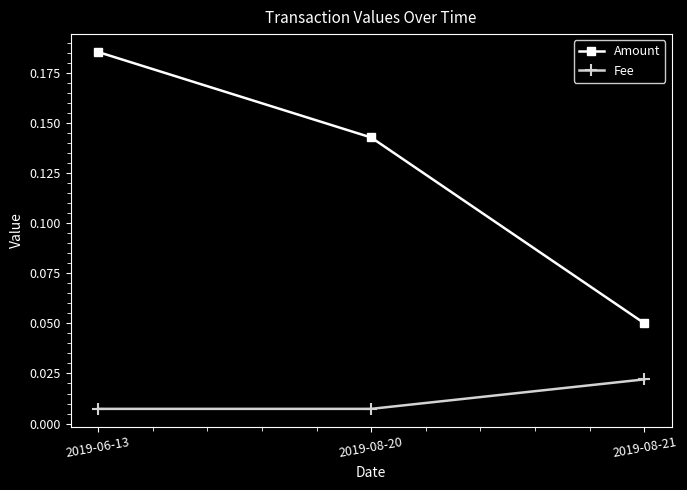

How many lines are shown in the chart?

2